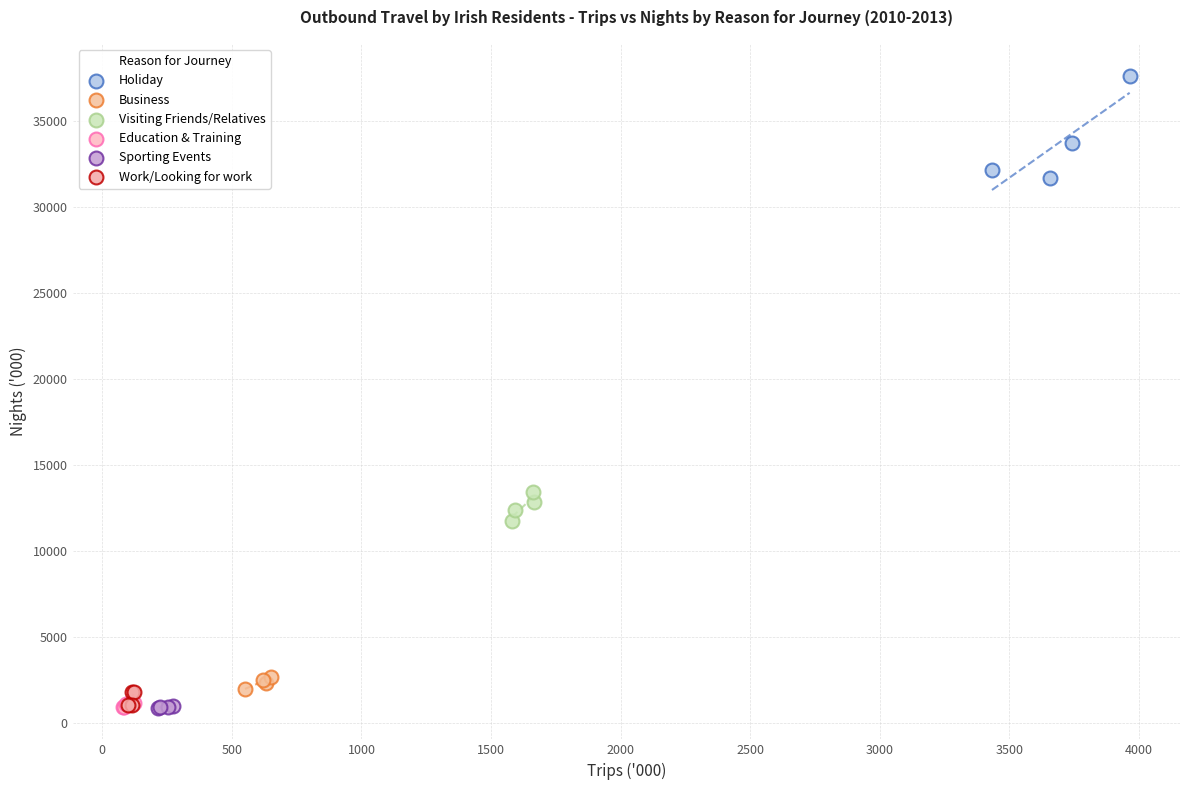

Which series contains the highest Y value?

Holiday